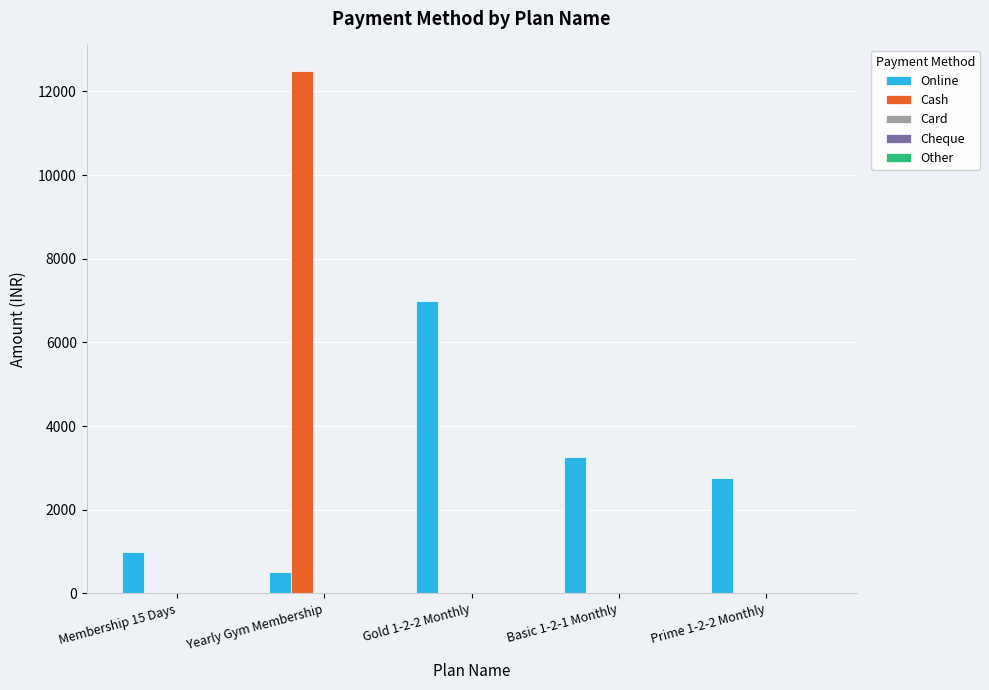

The value of Cash at Yearly Gym Membership is 12500. True or false?

True